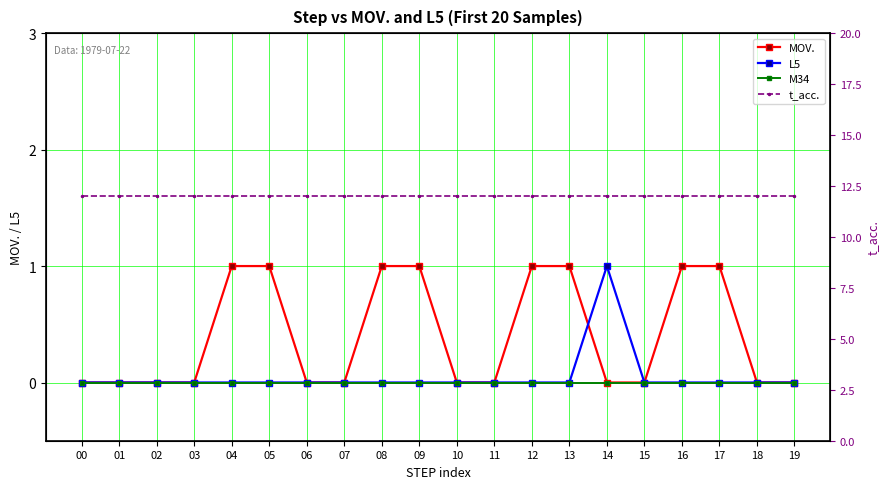

What is the difference between the maximum and minimum values in the L5 series?

1